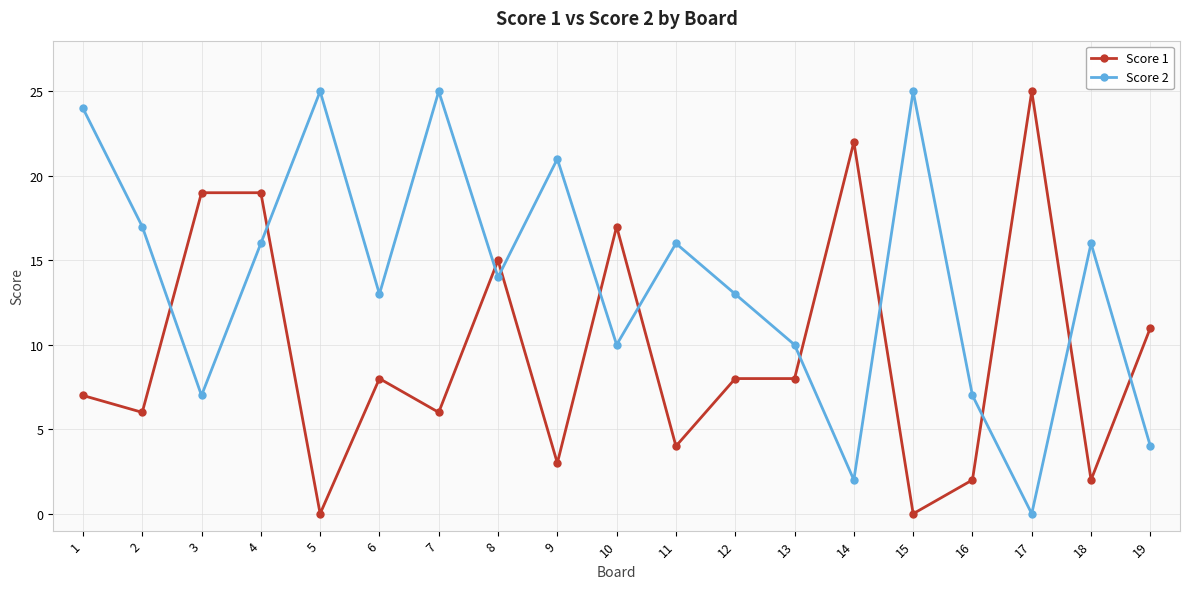

Between 18 and 19, which series saw the biggest shift?

Score 2